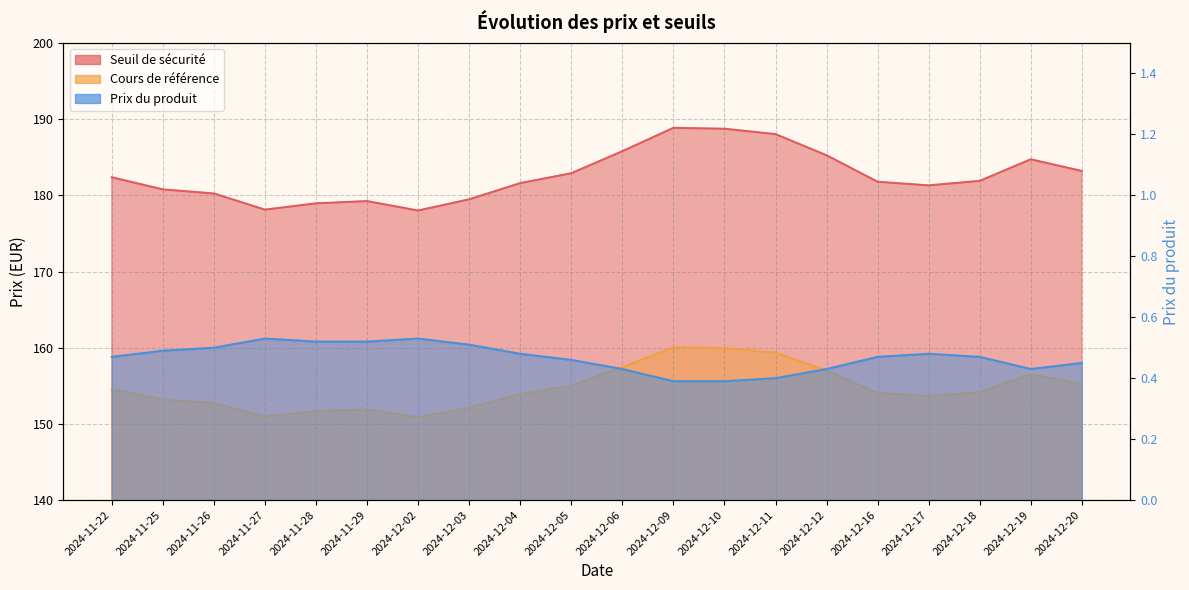

Read the Cours de référence value at 2024-11-29.

151.9